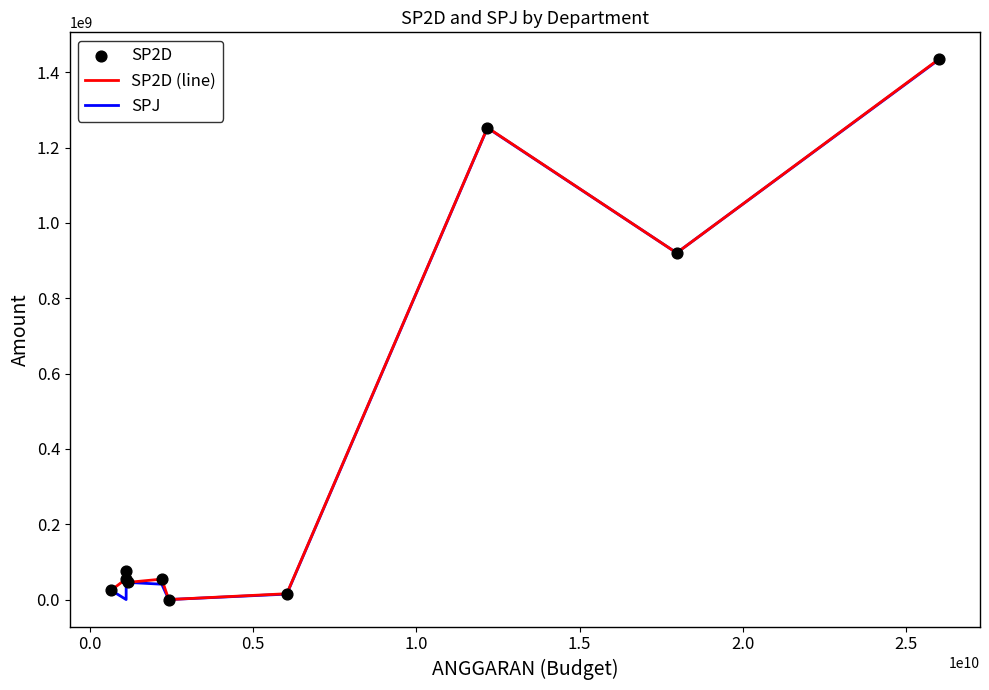

What is the greatest value displayed?

1434268818